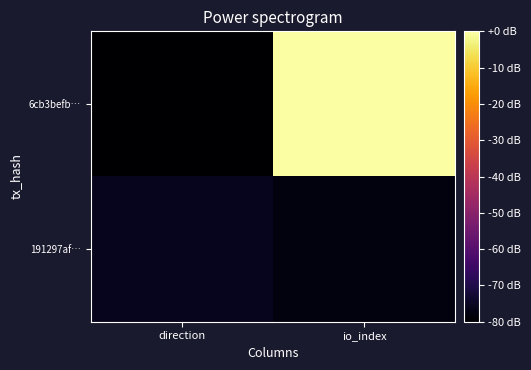

Reading left to right, transcribe all the data shown in this chart.

6cb3befb…: direction=-80.0	io_index=0.0
191297af…: direction=-75.9	io_index=-77.9